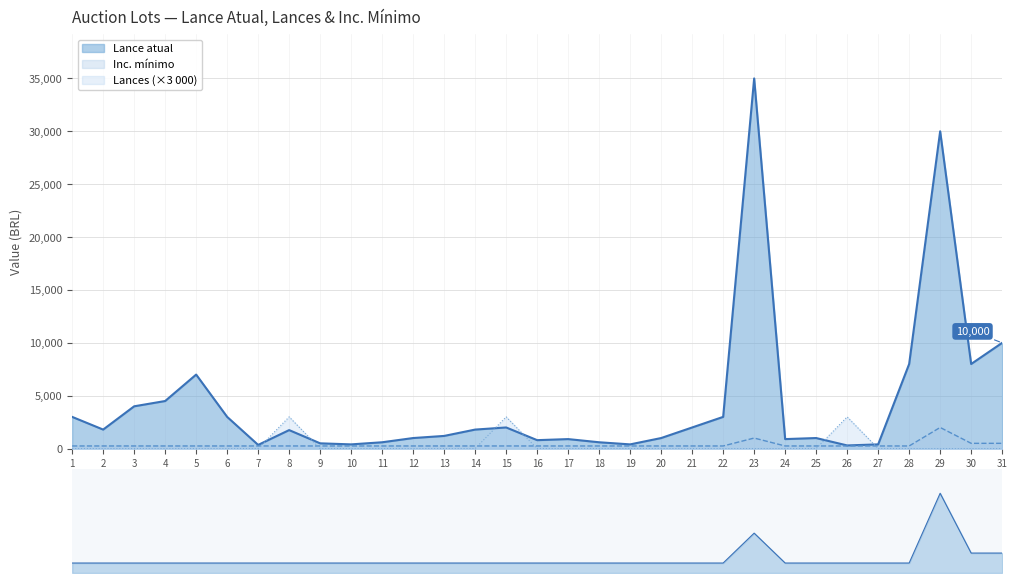

Reading left to right, what are all the values shown in this chart?

Lance atual: 1=3000	2=1800	3=4000	4=4500	5=7000	6=3000	7=350	8=1750	9=500	10=400	11=600	12=1000	13=1200	14=1800	15=2000	16=800	17=900	18=600	19=400	20=1000	21=2000	22=3000	23=35000	24=900	25=1000	26=300	27=400	28=8000	29=30000	30=8000	31=10000
Lances: 1=0	2=0	3=0	4=0	5=0	6=0	7=0	8=3000	9=0	10=0	11=0	12=0	13=0	14=0	15=3000	16=0	17=0	18=0	19=0	20=0	21=0	22=0	23=0	24=0	25=0	26=3000	27=0	28=0	29=0	30=0	31=0
Inc. mínimo: 1=250	2=250	3=250	4=250	5=250	6=250	7=250	8=250	9=250	10=250	11=250	12=250	13=250	14=250	15=250	16=250	17=250	18=250	19=250	20=250	21=250	22=250	23=1000	24=250	25=250	26=250	27=250	28=250	29=2000	30=500	31=500